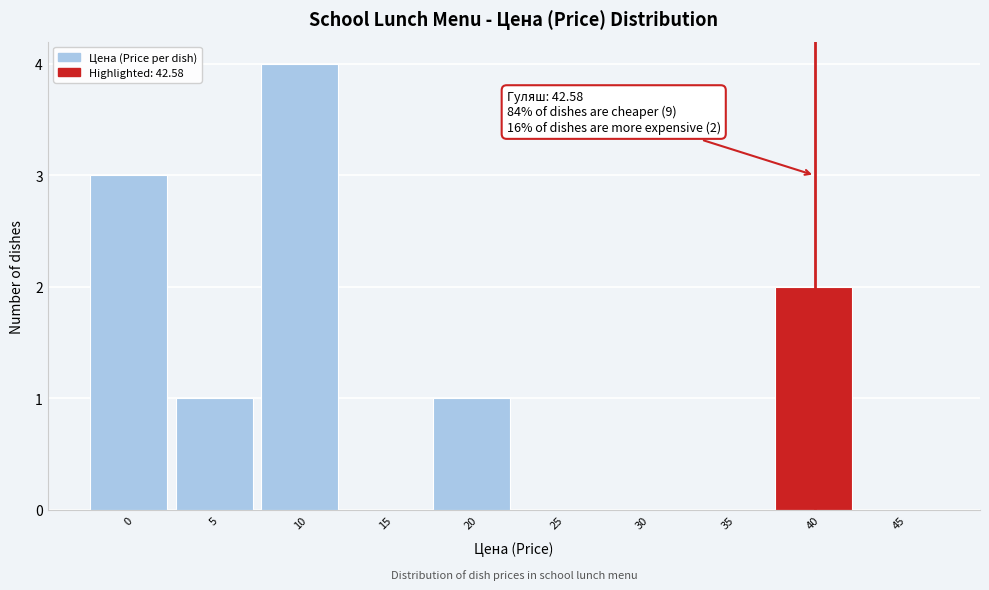

Reading left to right, transcribe all the data shown in this chart.

0=3	5=1	10=4	15=0	20=1	25=0	30=0	35=0	40=2	45=0